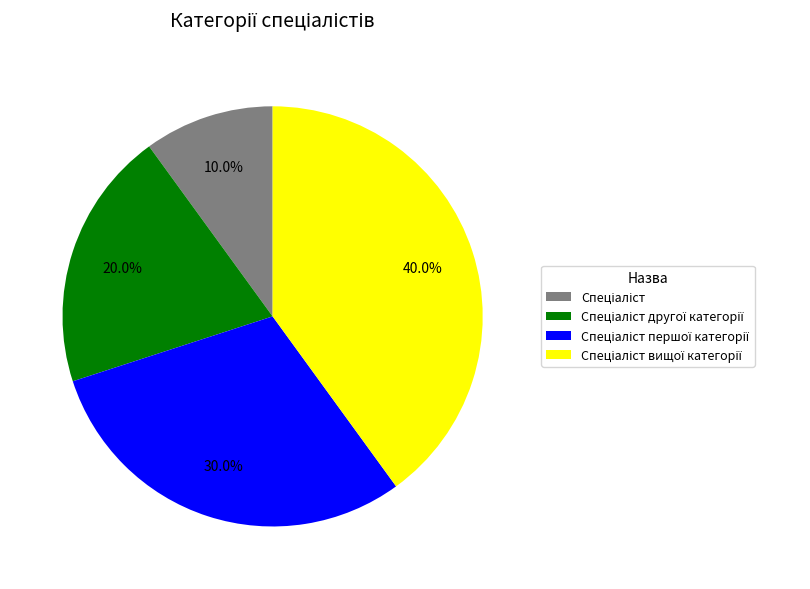

Is there a majority slice in this chart?

No